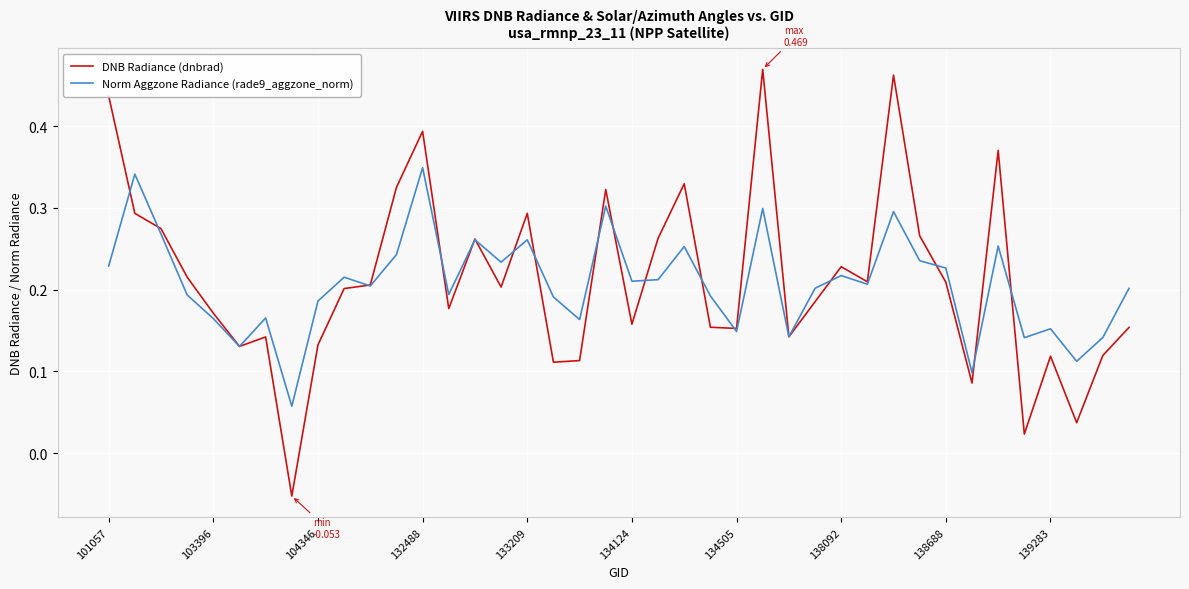

What are all the series names shown in the legend?

DNB Radiance (dnbrad), Norm Aggzone Radiance (rade9_aggzone_norm)